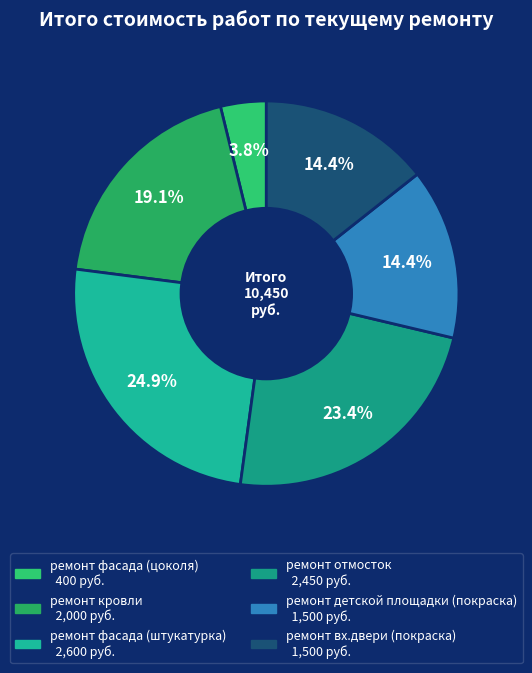

What percentage is the ремонт отмосток slice, to the nearest percent?

23%